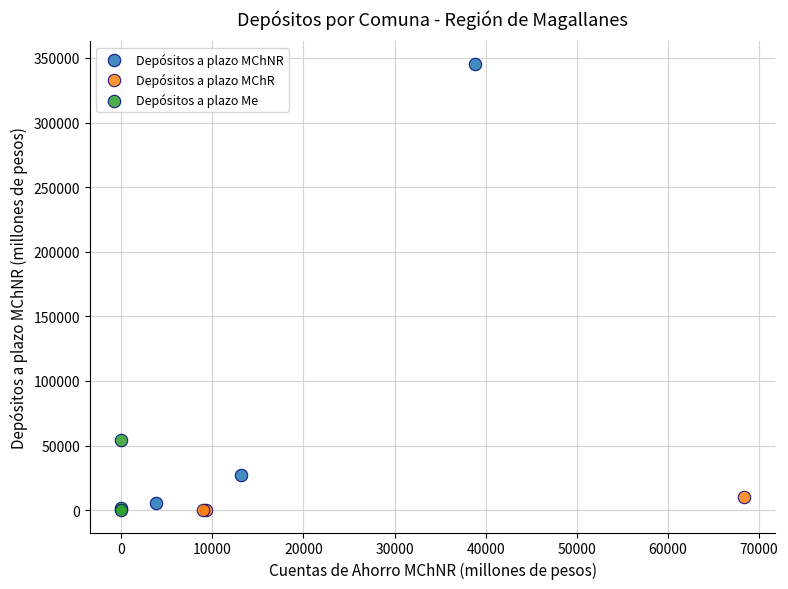

Which series has the largest Y range (max minus min)?

Depósitos a plazo MChNR